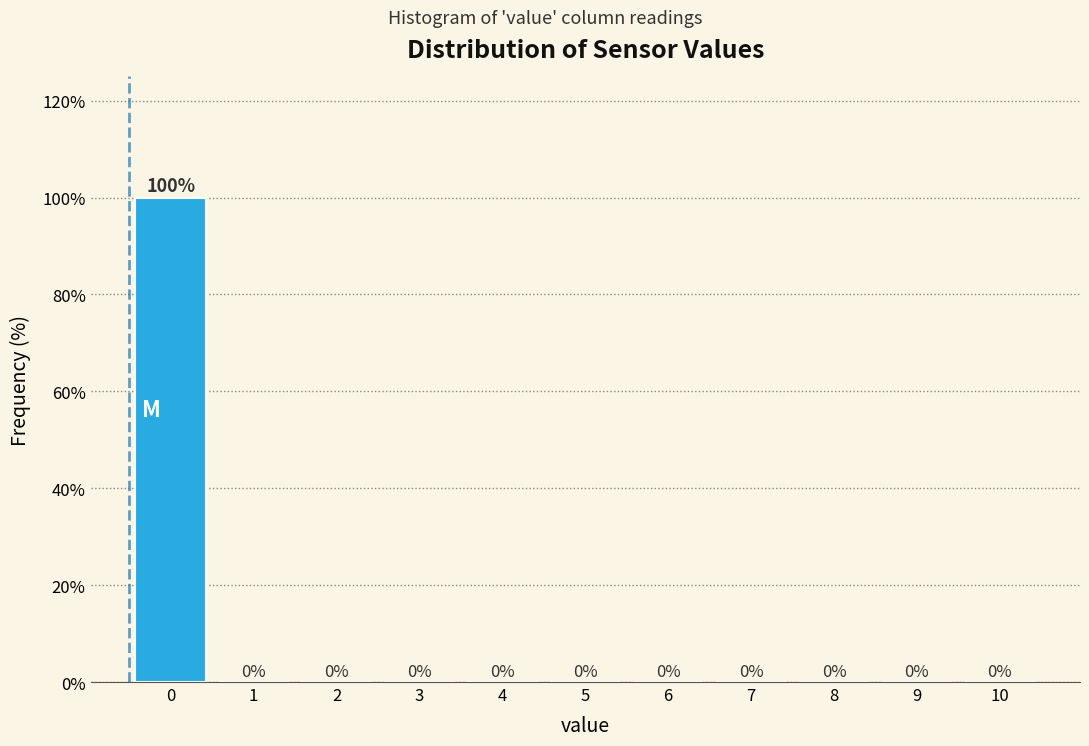

Reading right to left, list all the values displayed in this chart.

10=0	9=0	8=0	7=0	6=0	5=0	4=0	3=0	2=0	1=0	0=100